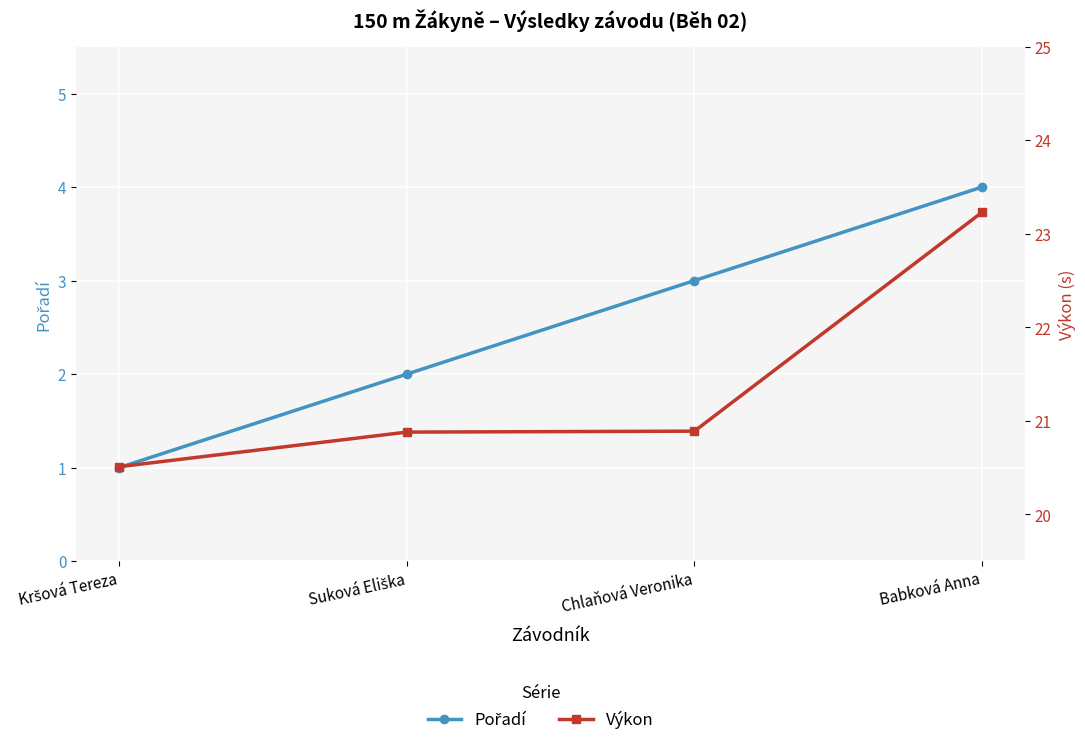

At how many categories does at least one series exceed 3?

4